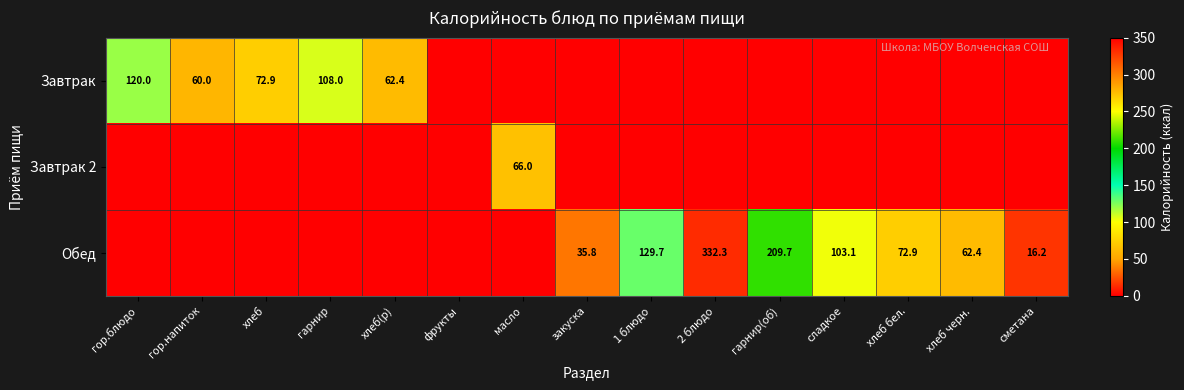

How many distinct data groups are displayed?

3